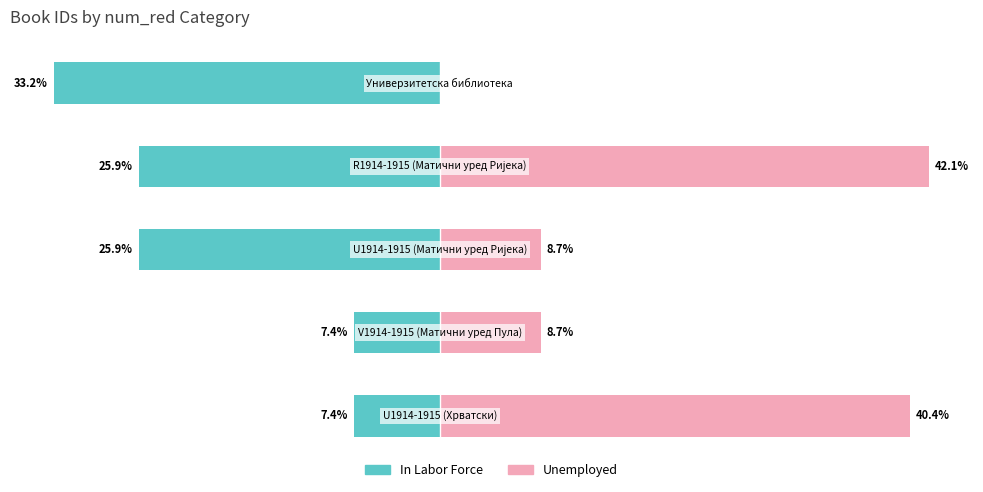

What is the total value across all series at 4?

-33.2